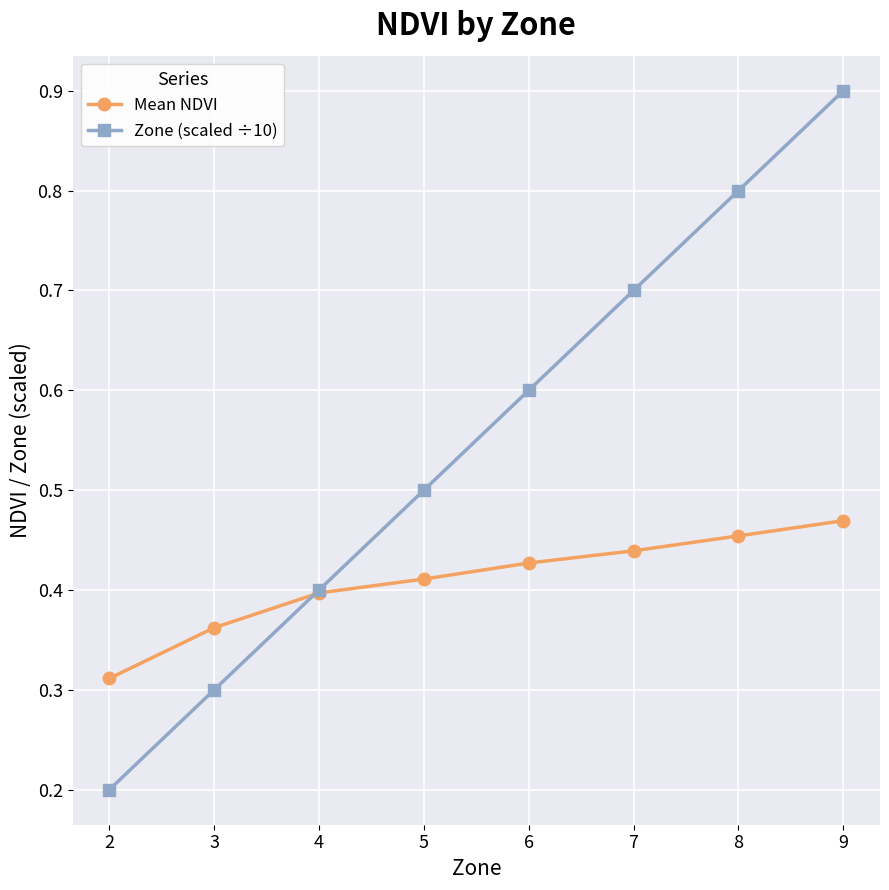

Is the value of Mean NDVI at 7 greater than the value of Zone (scaled ÷10) at 3?

Yes